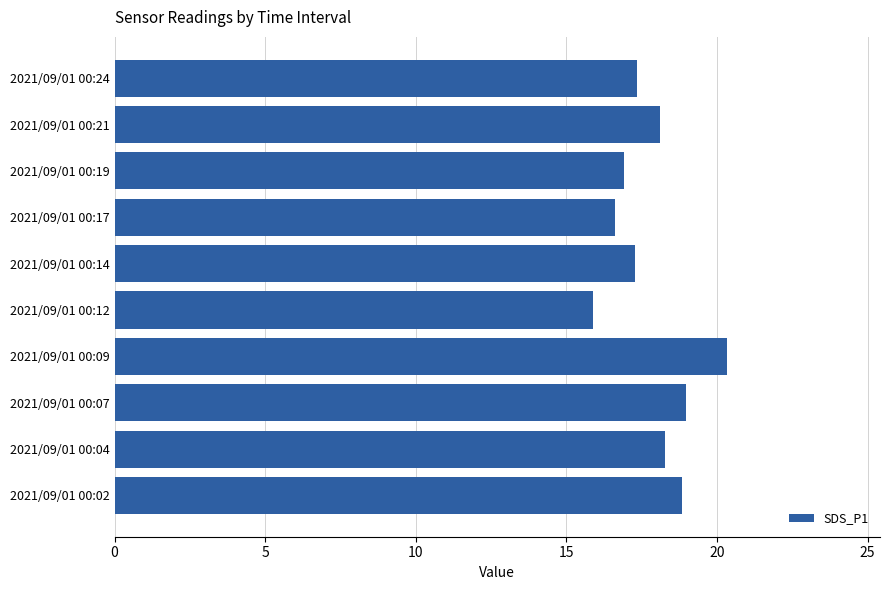

The value at 2021/09/01 00:04 is 31.1. True or false?

False